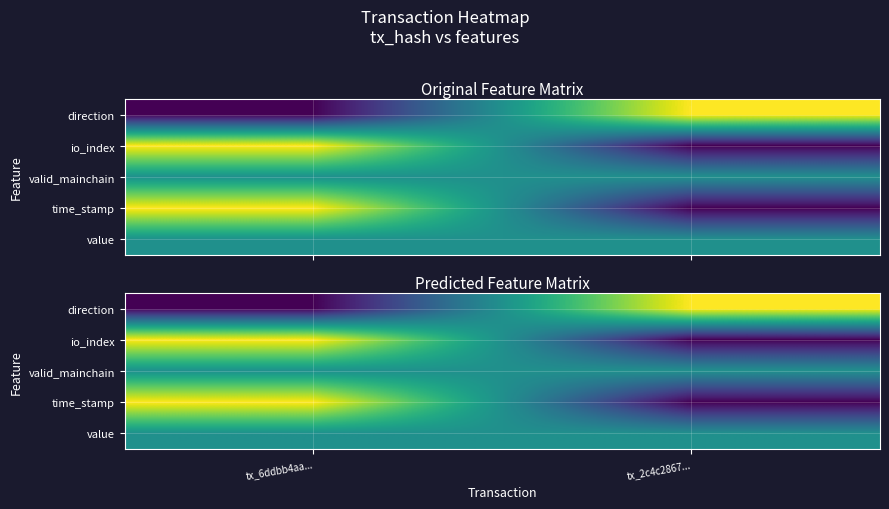

What is the spread (max minus min) of values at tx_2c4c2867...?

1.2